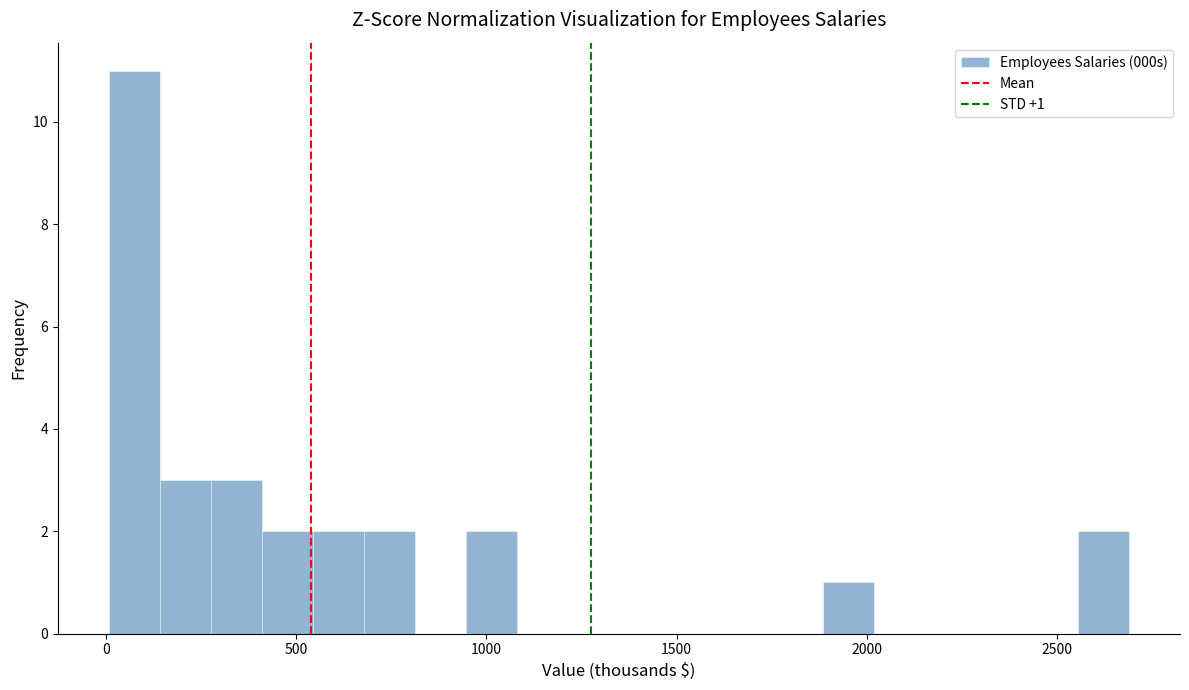

Read against the x-axis, roughly where is the centre of the tallest bar?

50